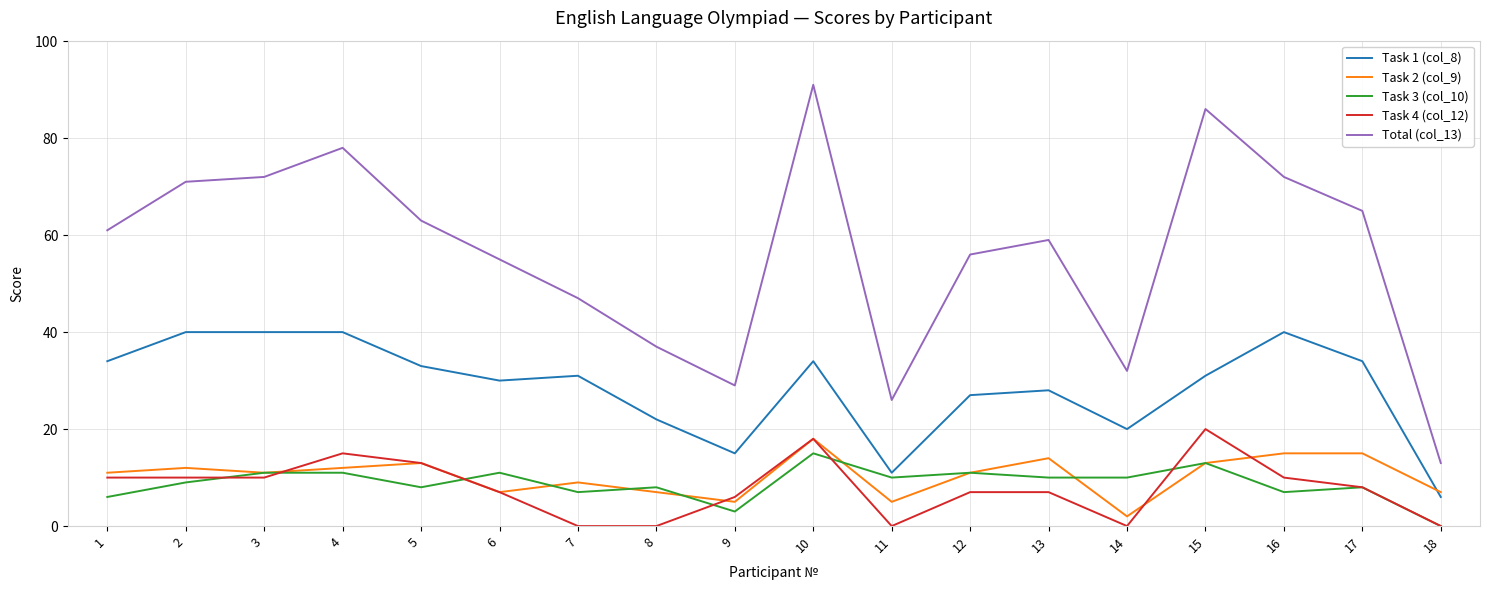

Which category has the highest value across all series?

10